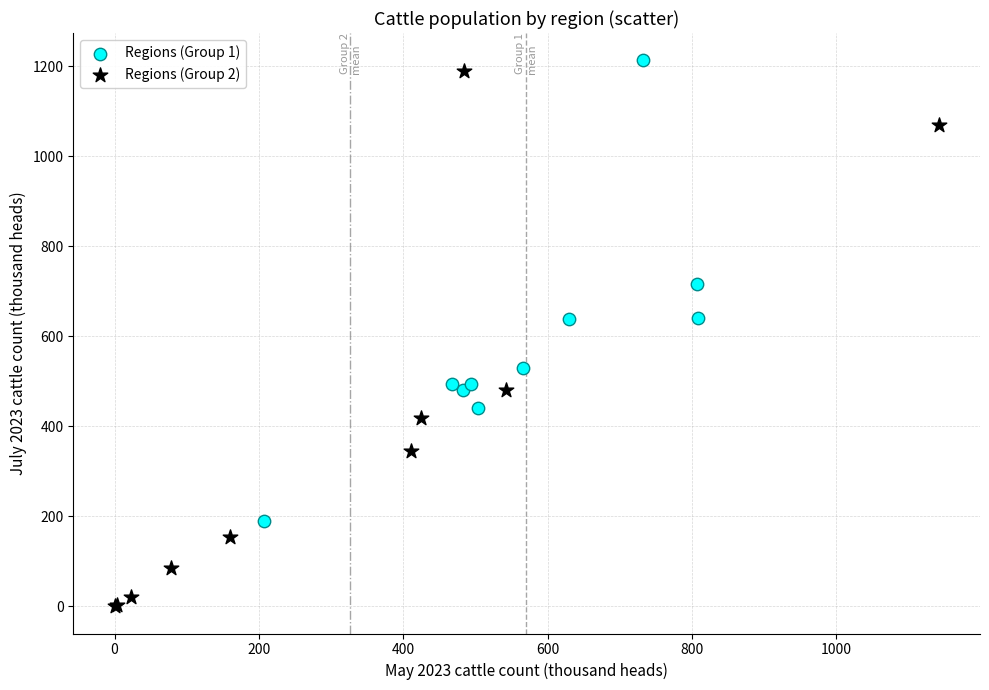

Which series contains the lowest Y value?

Regions (Group 2)